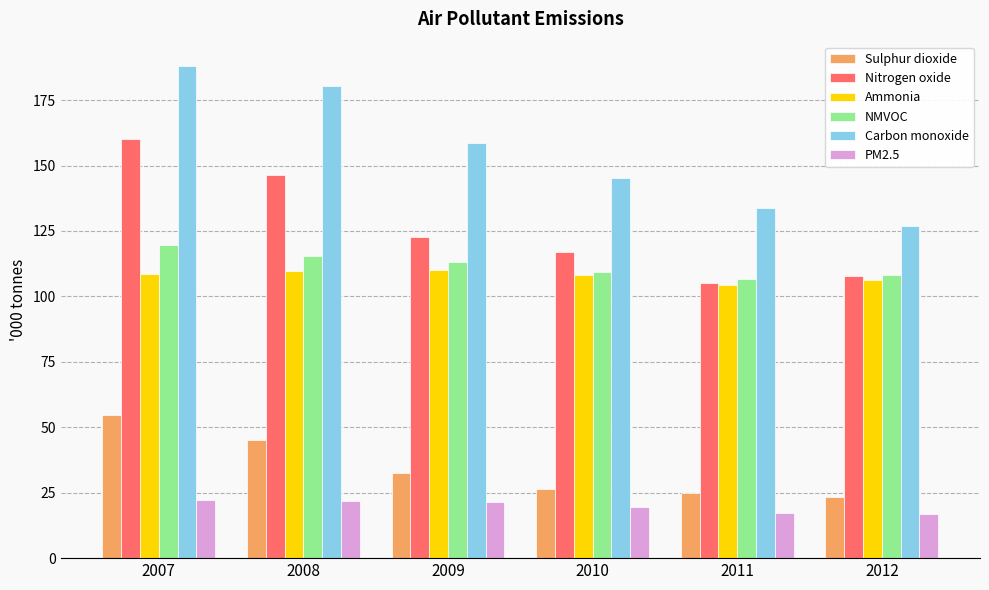

What is the maximum value shown in the chart?

187.9